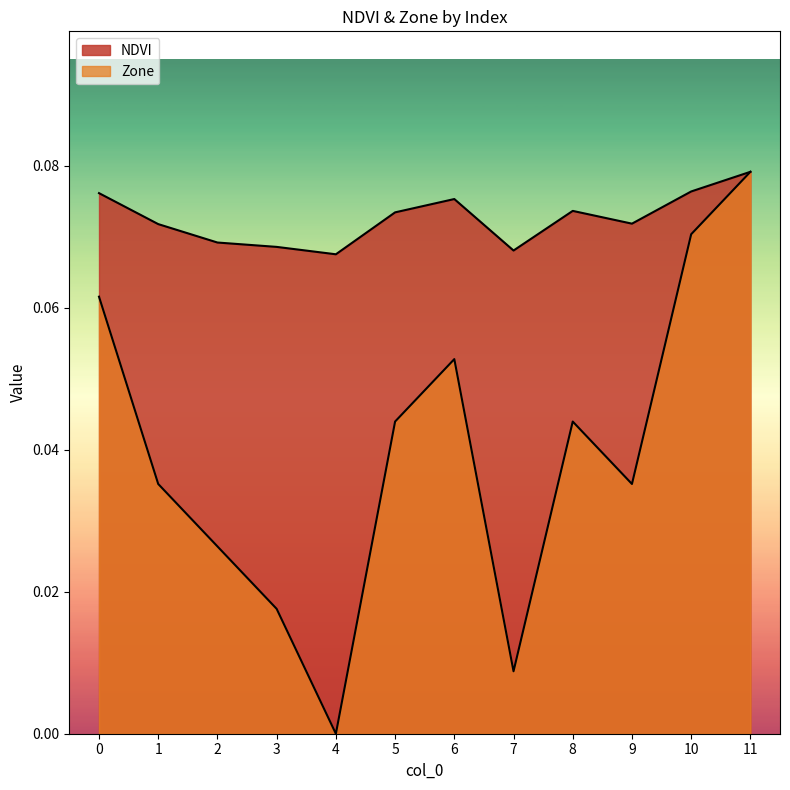

Reading right to left, extract all data points from this chart.

NDVI: 11=0.1	10=0.1	9=0.1	8=0.1	7=0.1	6=0.1	5=0.1	4=0.1	3=0.1	2=0.1	1=0.1	0=0.1
Zone: 11=0.1	10=0.1	9=0.0	8=0.0	7=0.0	6=0.1	5=0.0	4=0.0	3=0.0	2=0.0	1=0.0	0=0.1